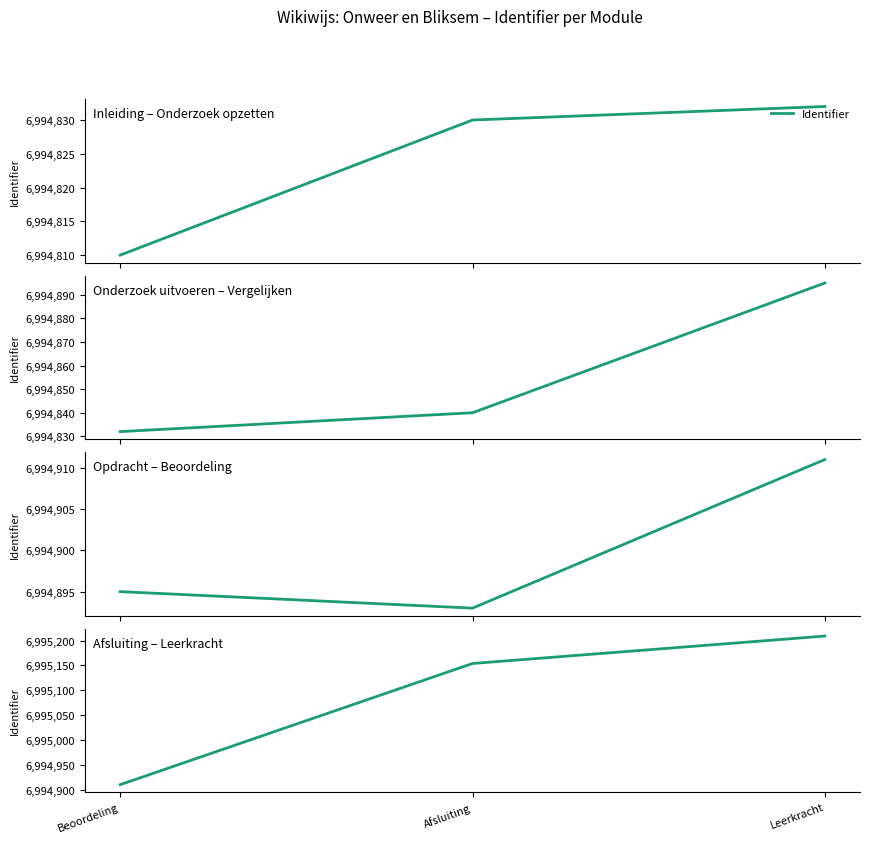

What is the value of the 1st point from the left?

6994911